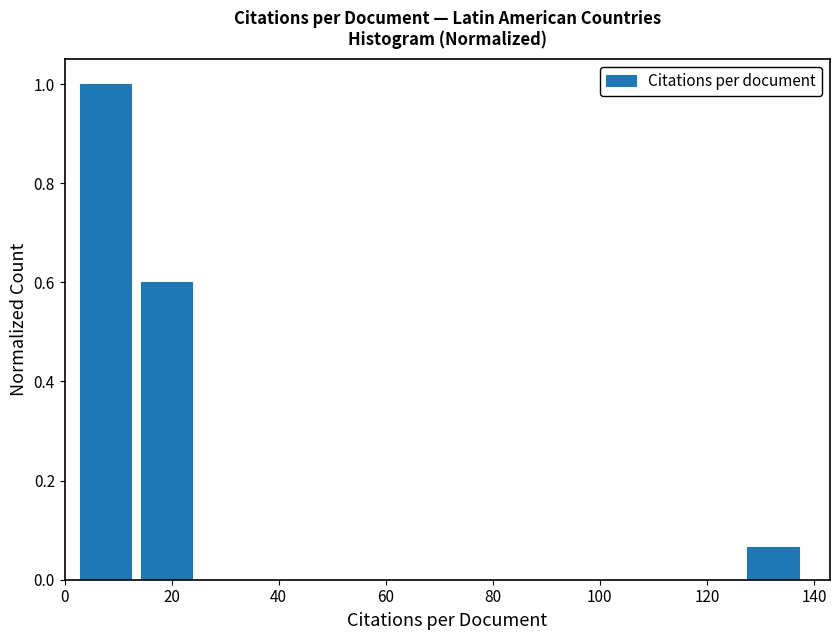

Reading left to right, list every bar in this chart as the range it spans on the x-axis followed by its height. Neither the bar edges nor the heights are printed on the chart, so give them approximately, as read against the axes.

2 to 14: 1.00
14 to 24: 0.60
24 to 36: 0
36 to 48: 0
48 to 58: 0
58 to 70: 0
70 to 82: 0
82 to 92: 0
92 to 104: 0
104 to 116: 0
116 to 126: 0
126 to 138: 0.06